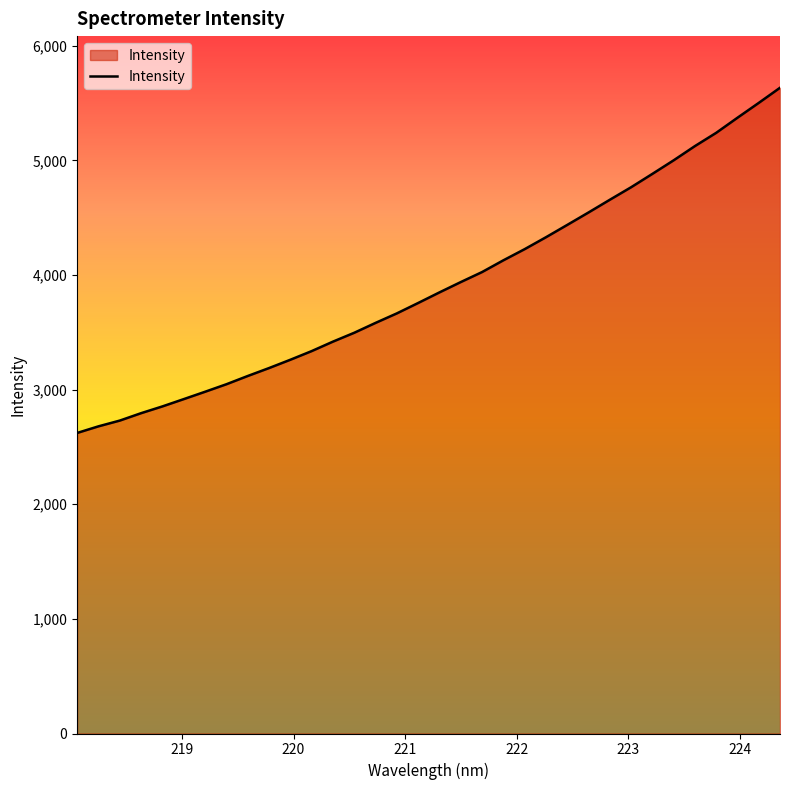

Count the number of values greater than 3848.

17